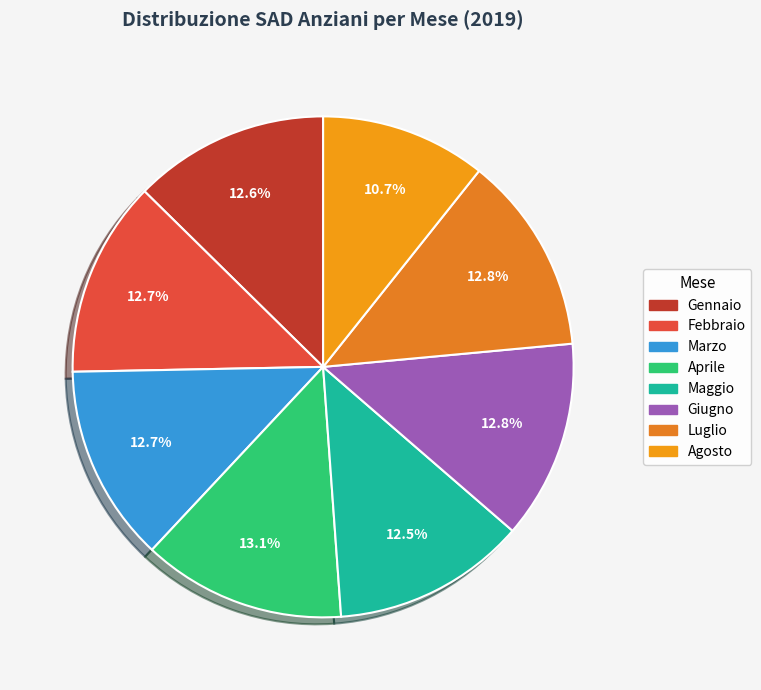

Is Giugno the majority of the pie?

No